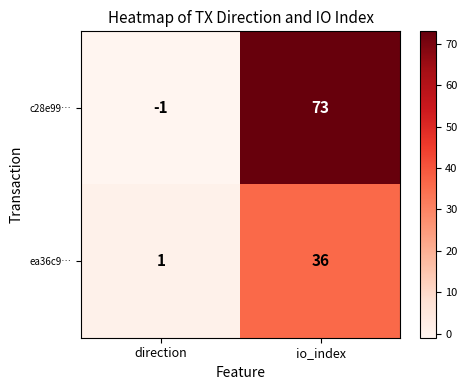

At which category is the sum across all series the highest?

io_index